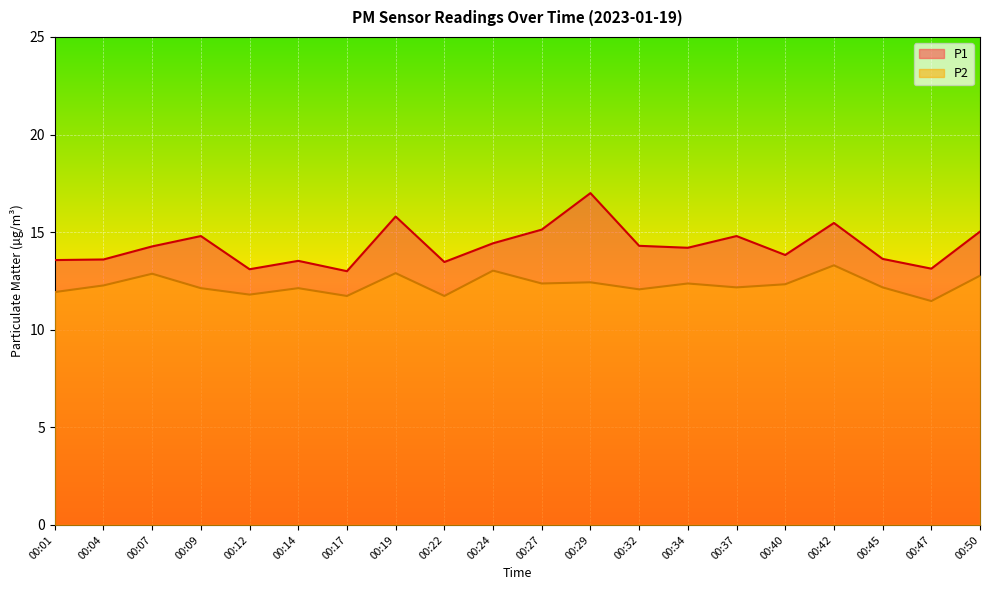

At which category does P2 reach its first local valley?

00:12